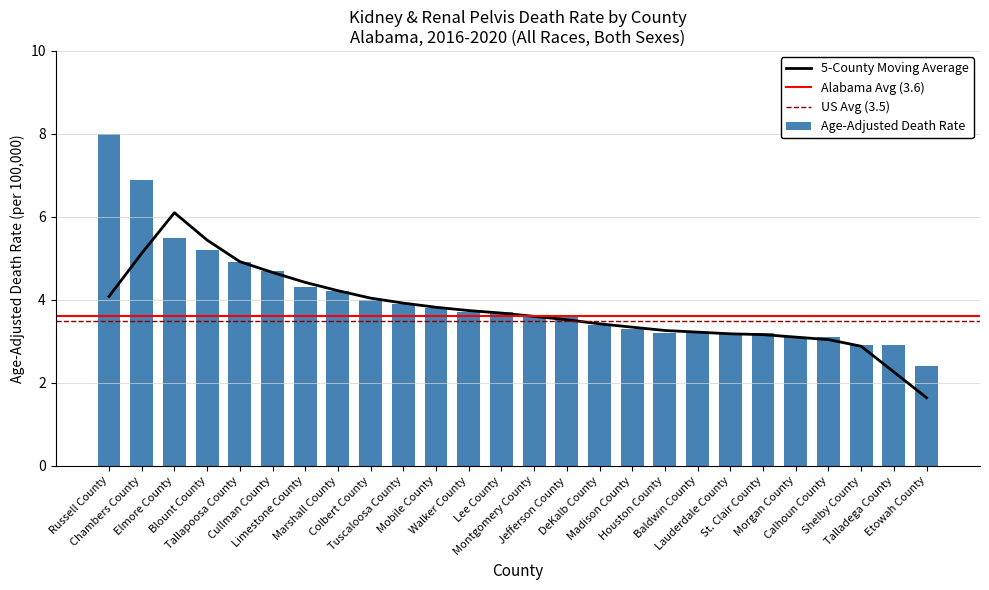

How many data points are less than 3?

3